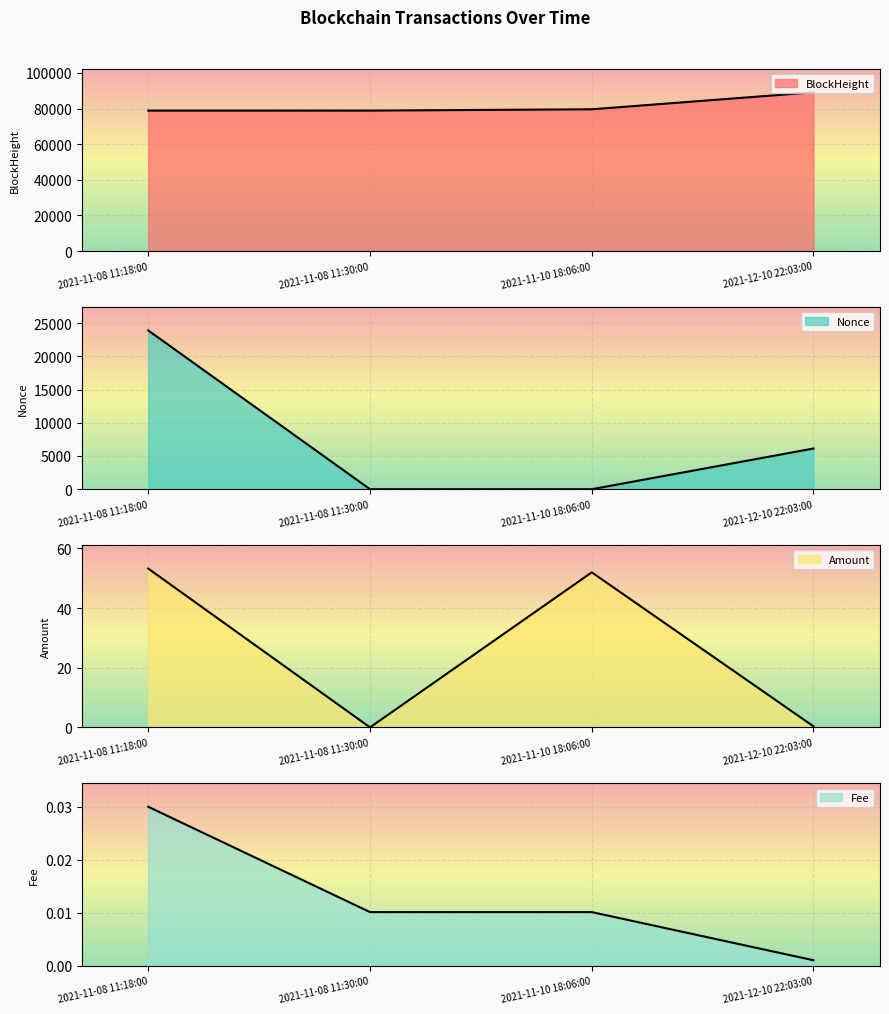

Between 2021-12-10 22:03:00 and 2021-11-08 11:18:00, which is larger?

2021-12-10 22:03:00